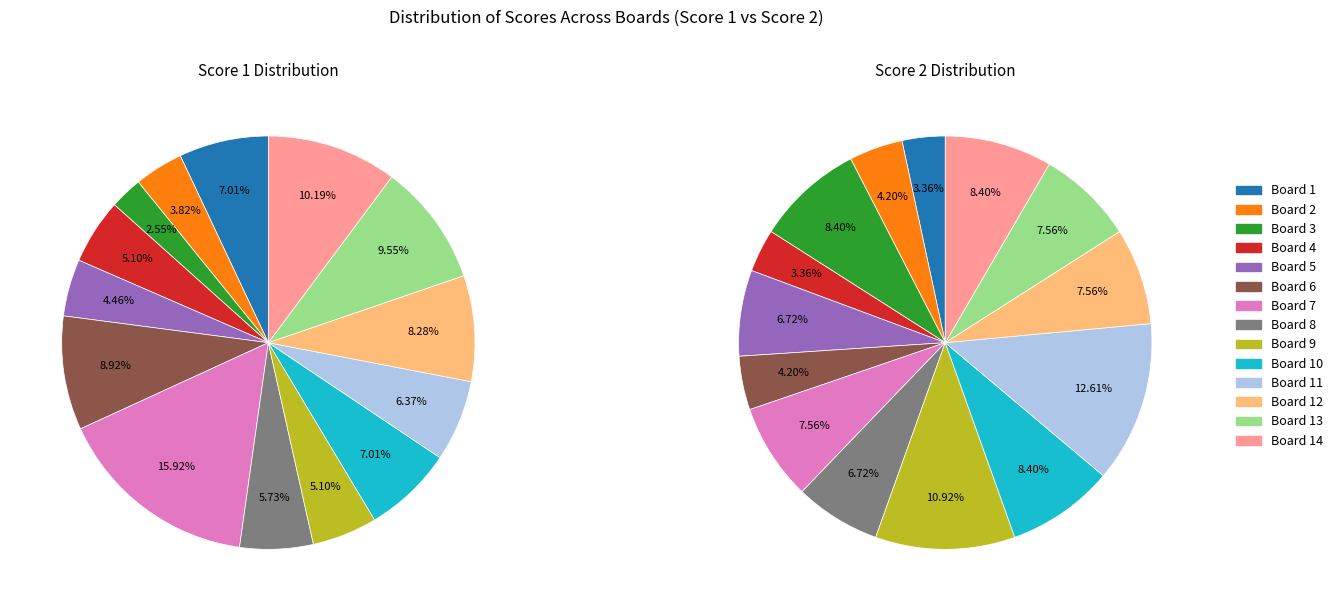

To the nearest percent, what percentage of the pie is Board 10?

8%